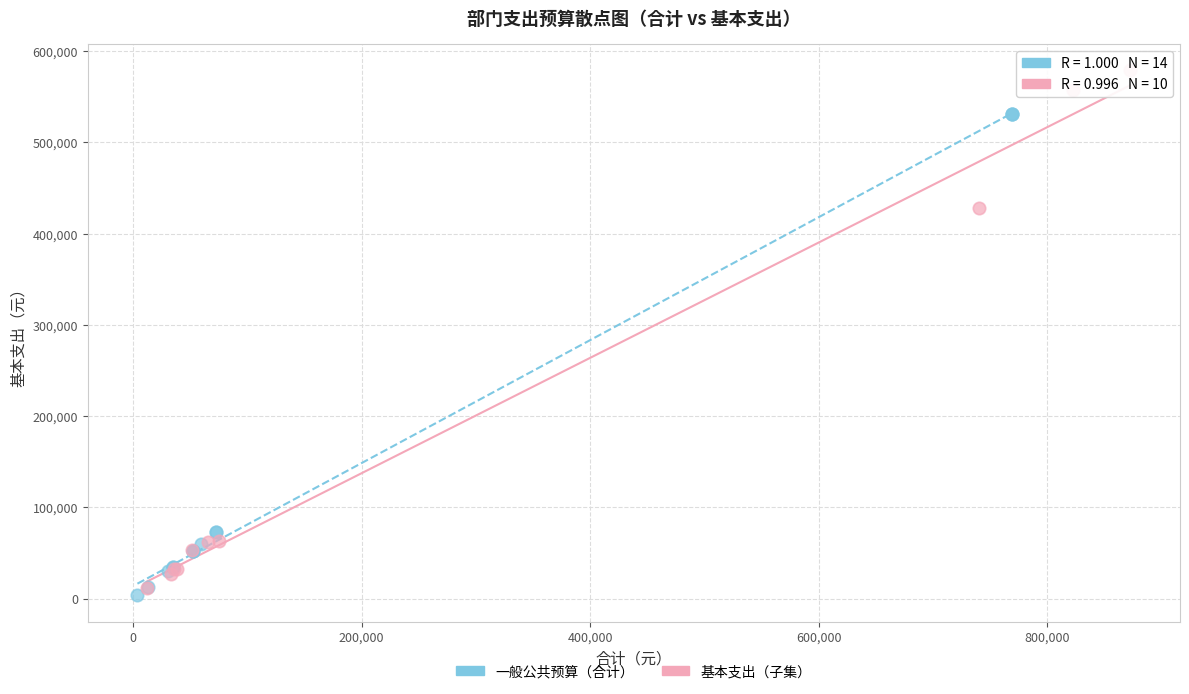

Which series contains the highest Y value?

基本支出（子集）